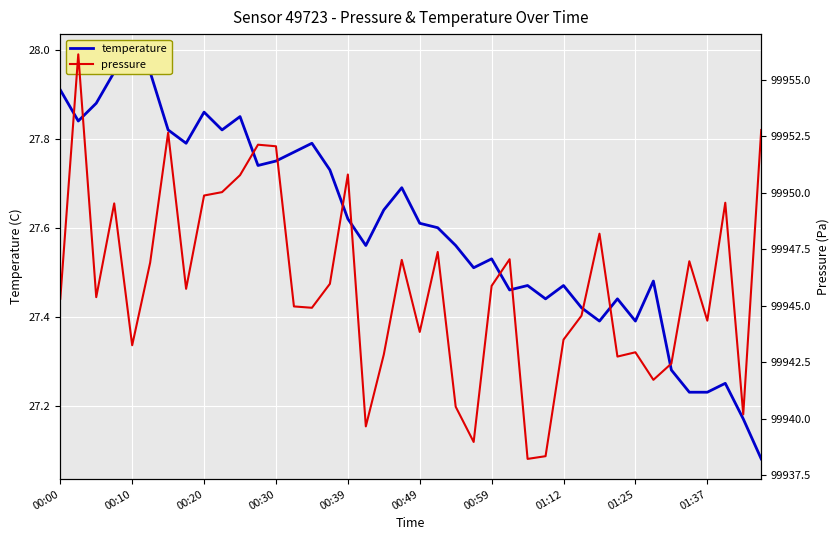

What is the approximate value of pressure at 15?

99946.0